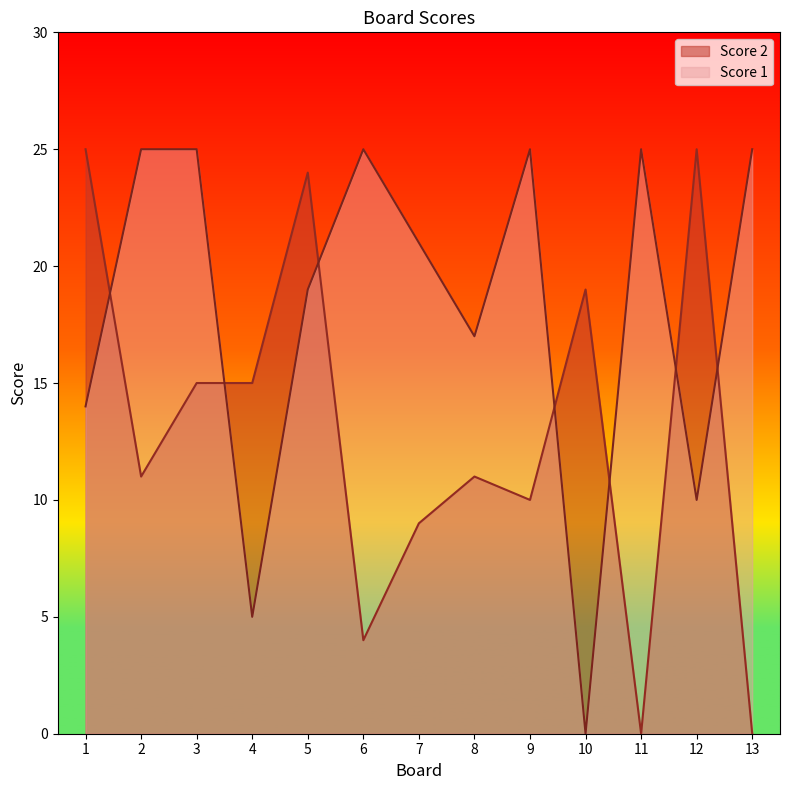

What is the value of the Score 2 point at the 10th from the left?

19